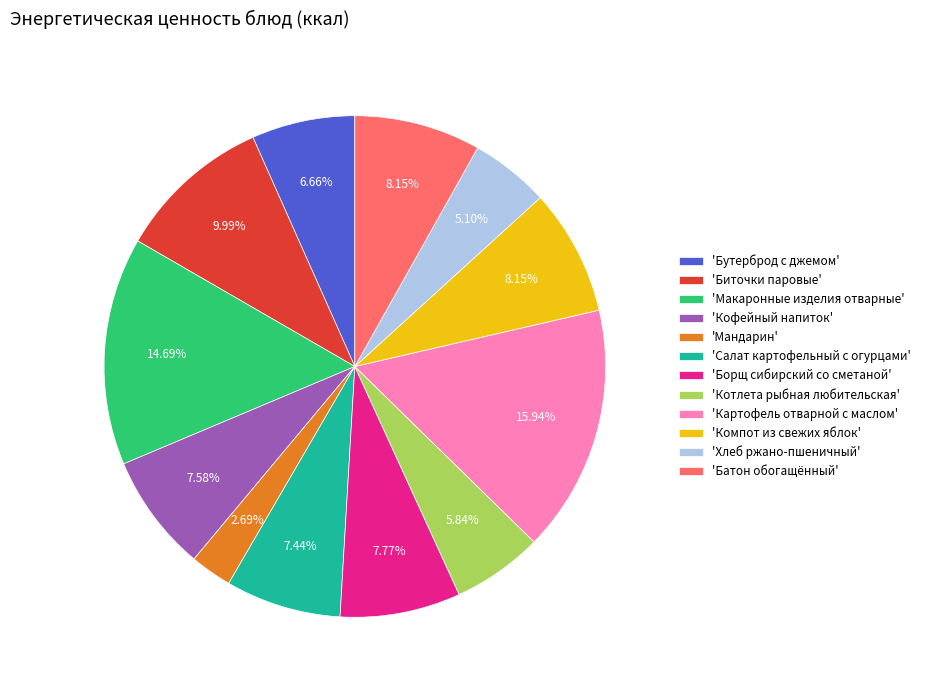

What is the ratio of the value at 'Мандарин' to the value at 'Батон обогащённый'?

0.3